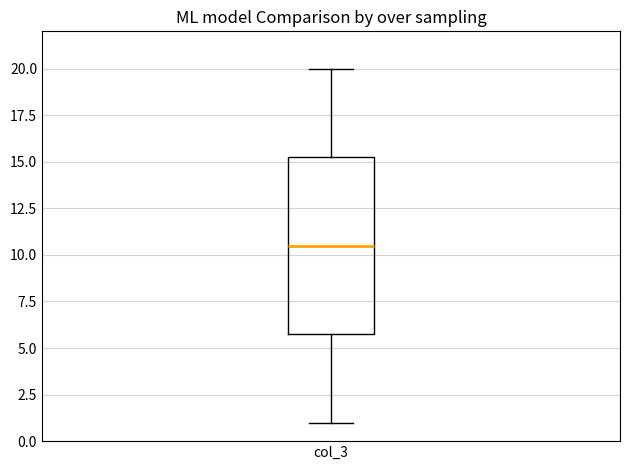

Transcribe this box plot: give where the median line is, the range the box spans, and where the two whiskers end, as read against the y-axis. The values are not printed on the chart, so give them approximately, as read against the axis.

median 10.5, box 6.0 to 15.5, whiskers 1.0 to 20.0